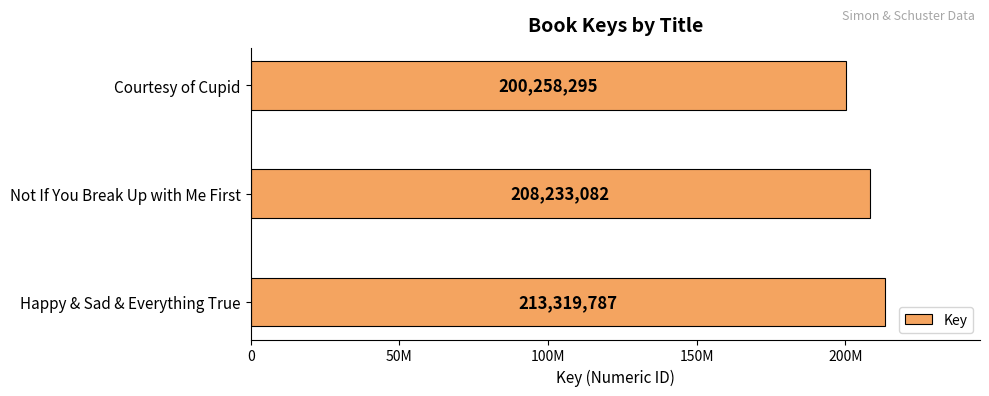

What is the difference between the maximum and minimum values?

13061492